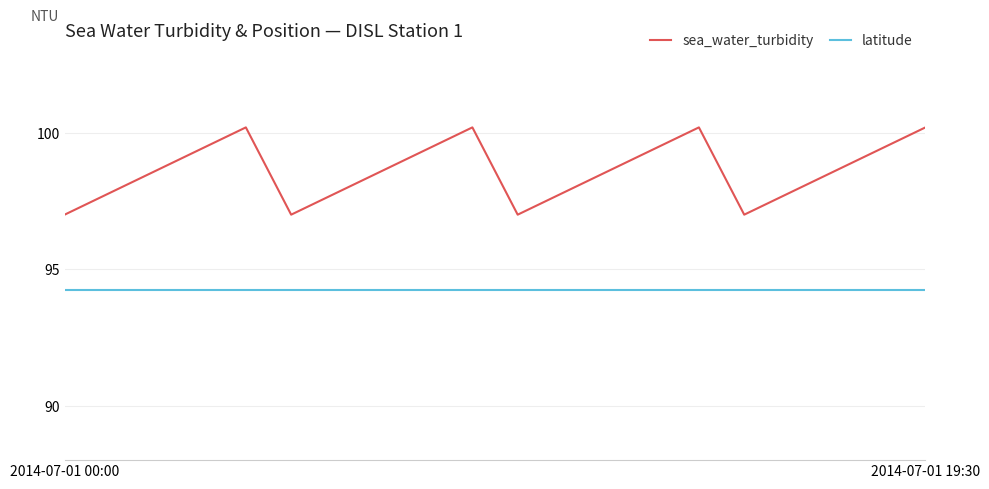

At how many categories does at least one series exceed 94?

20